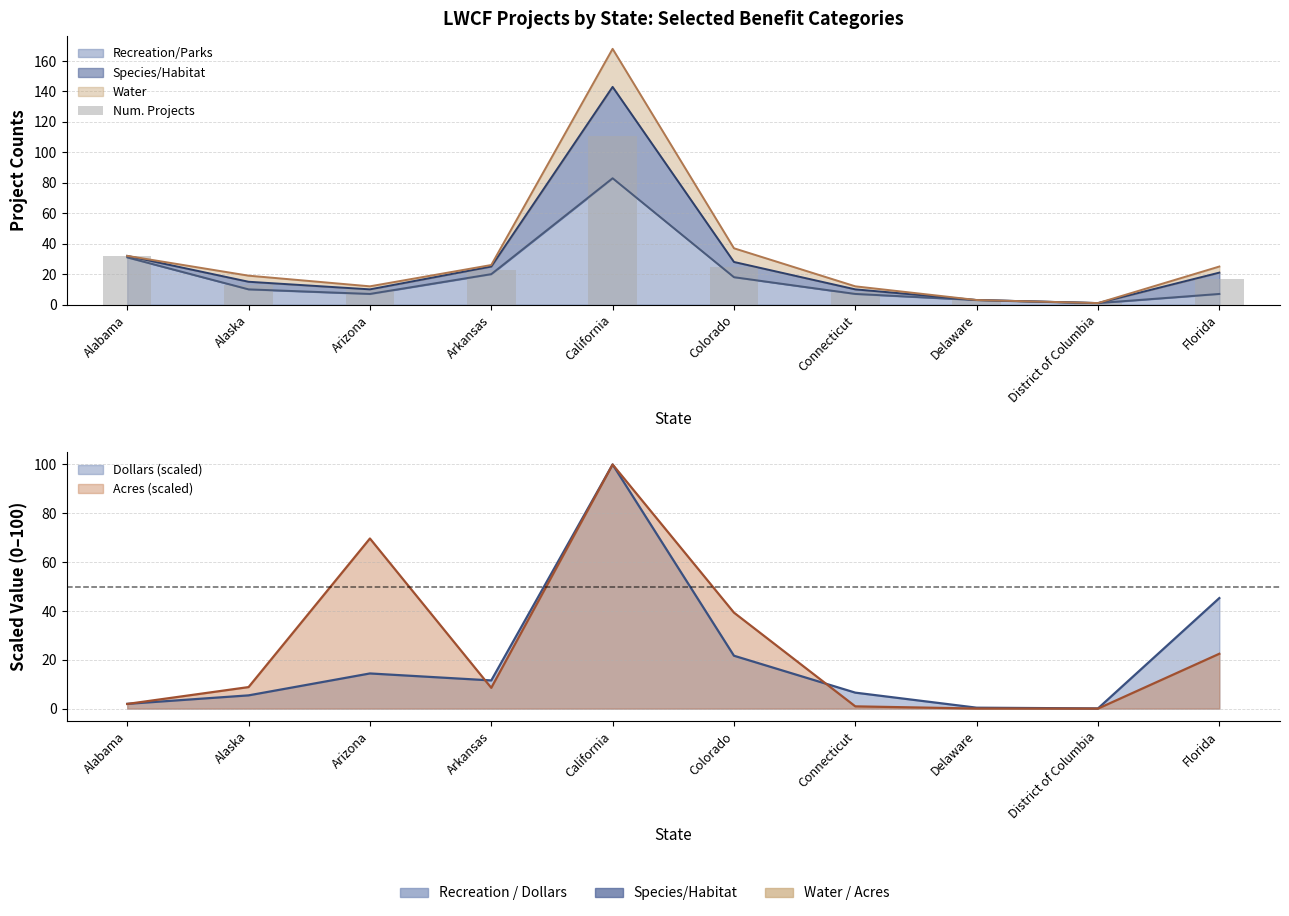

Does the chart contain any negative values?

No